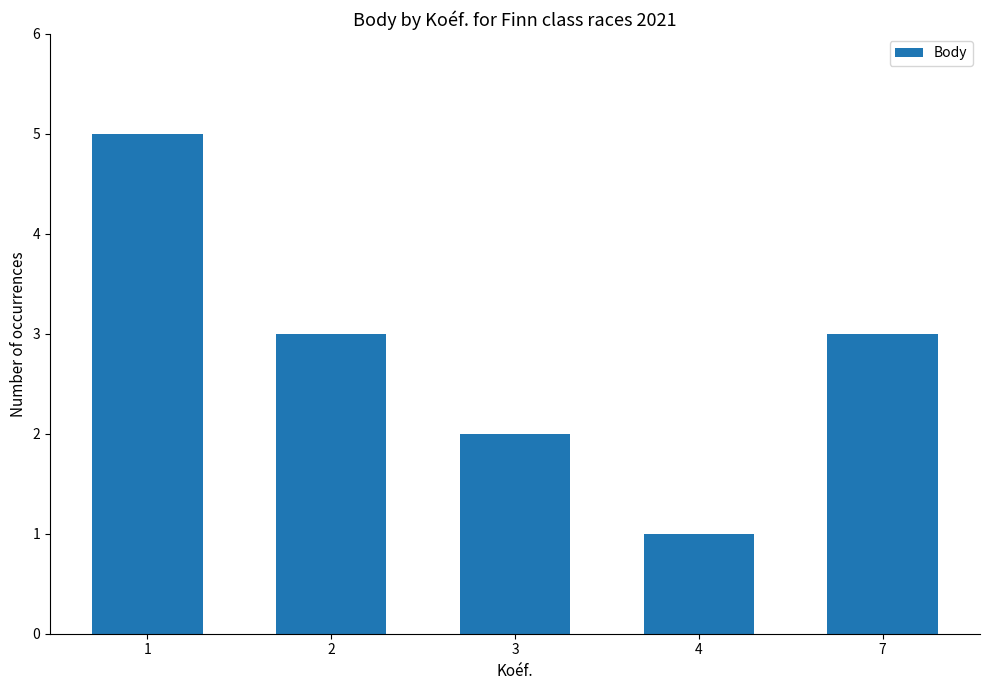

Reading left to right, what are all the values shown in this chart?

5	3	2	1	3